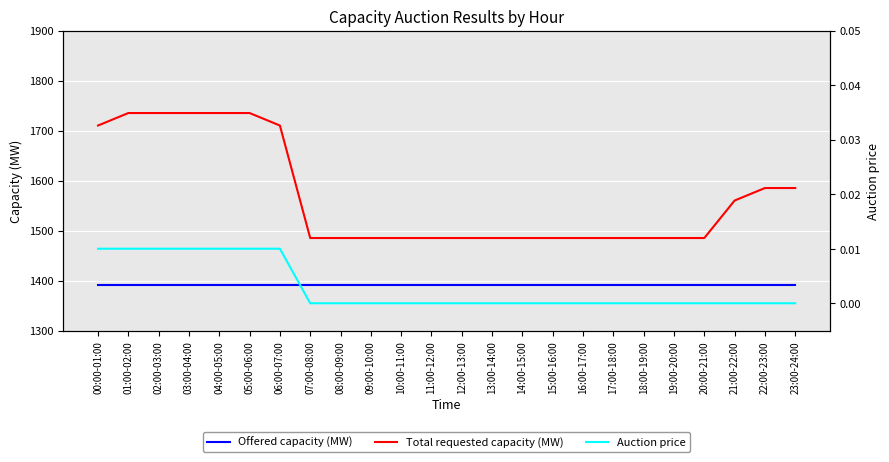

What position from the left is 13:00-14:00?

14